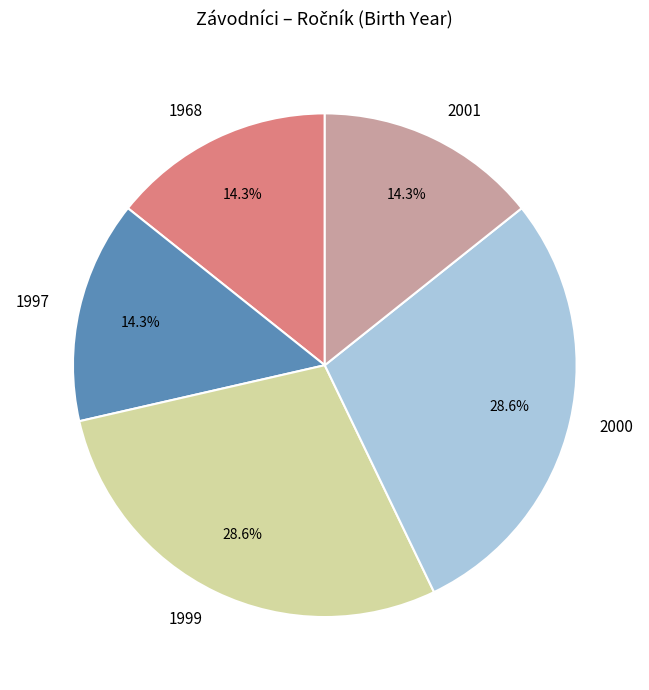

What is the ratio of the value at 1997 to the value at 2001?

1.0